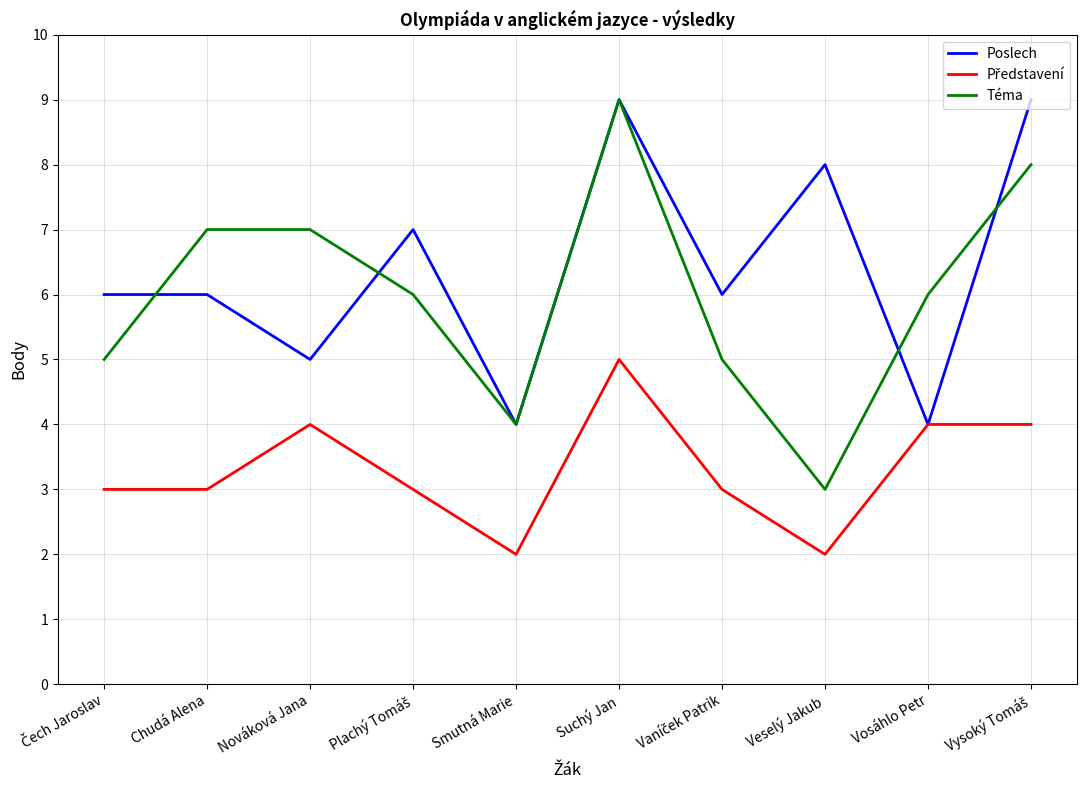

Where does the Téma series first go above 6?

Chudá Alena